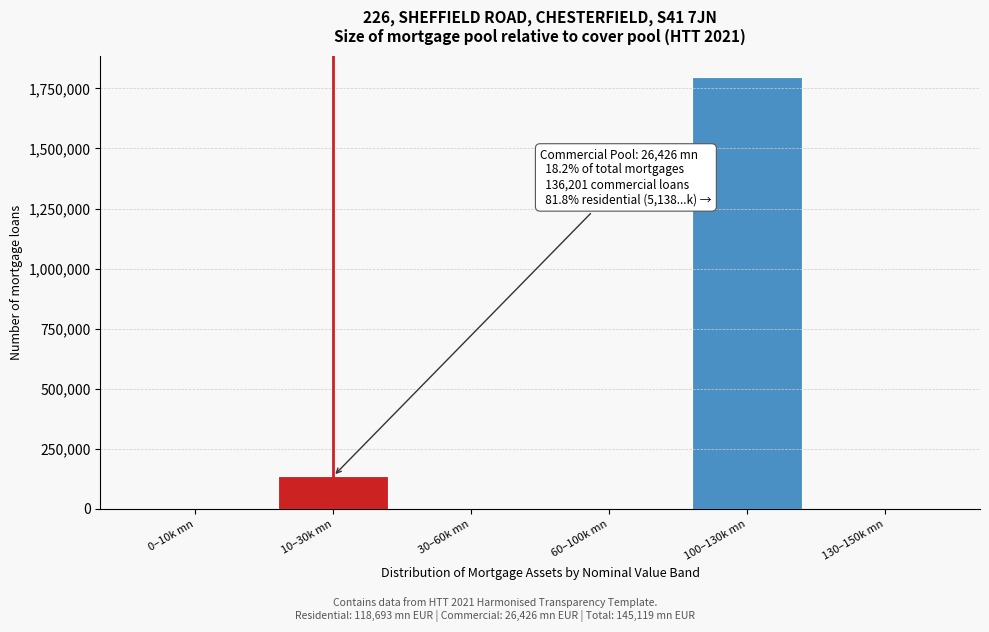

Reading left to right, what are all the values shown in this chart?

0–10k mn=0	10–30k mn=136201	30–60k mn=0	60–100k mn=0	100–130k mn=1796664	130–150k mn=0